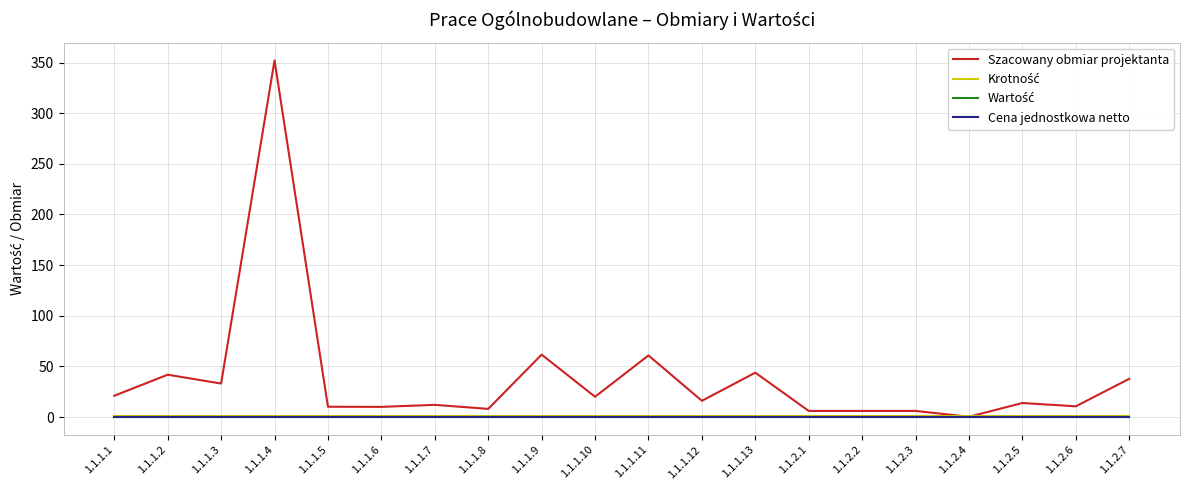

Does the chart display data point markers on the line(s)?

No